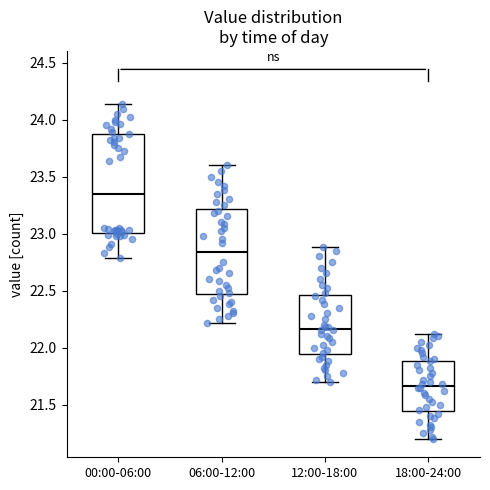

Comparing the boxes themselves (not the whiskers), which one is the tallest?

00:00-06:00